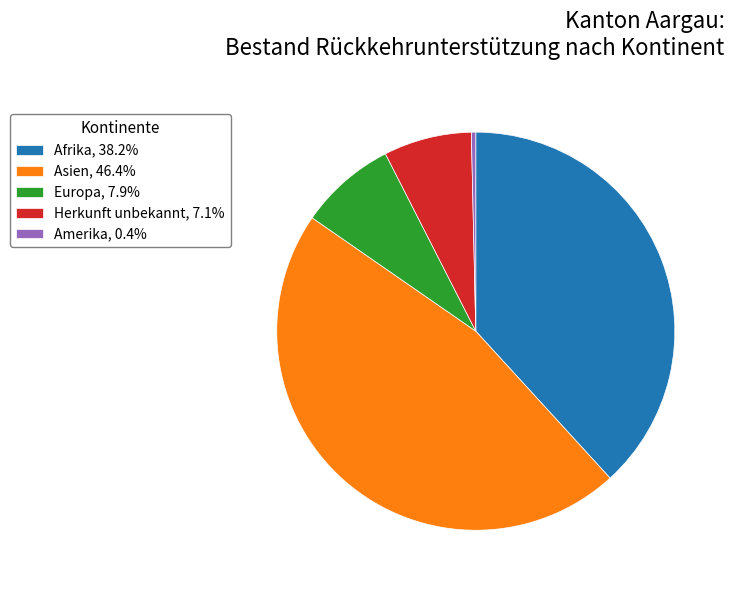

Does Herkunft unbekannt, 7.1% represent more than half of the total?

No